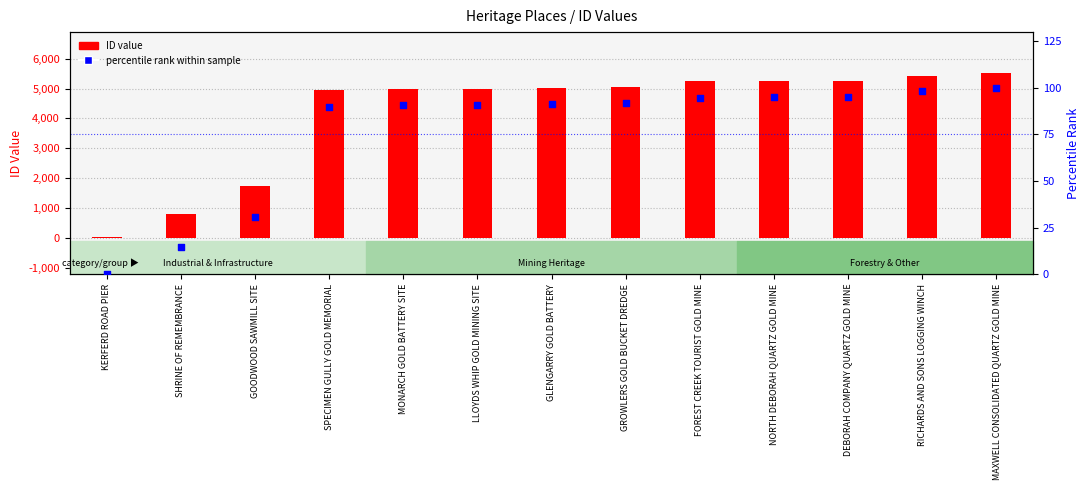

What is the total value across all series at GROWLERS GOLD BUCKET DREDGE?

5143.0